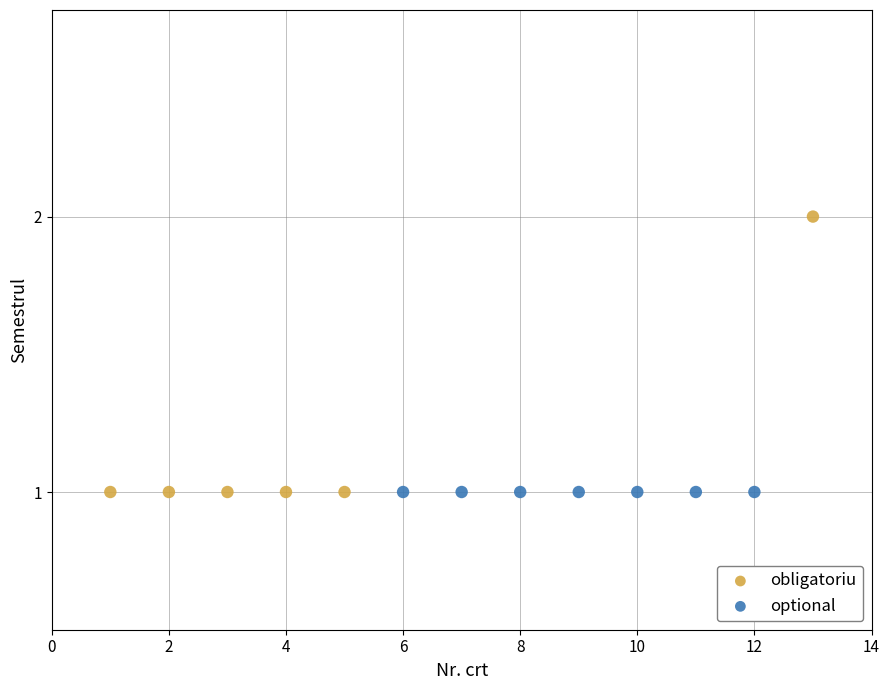

Which series contains the highest Y value?

obligatoriu